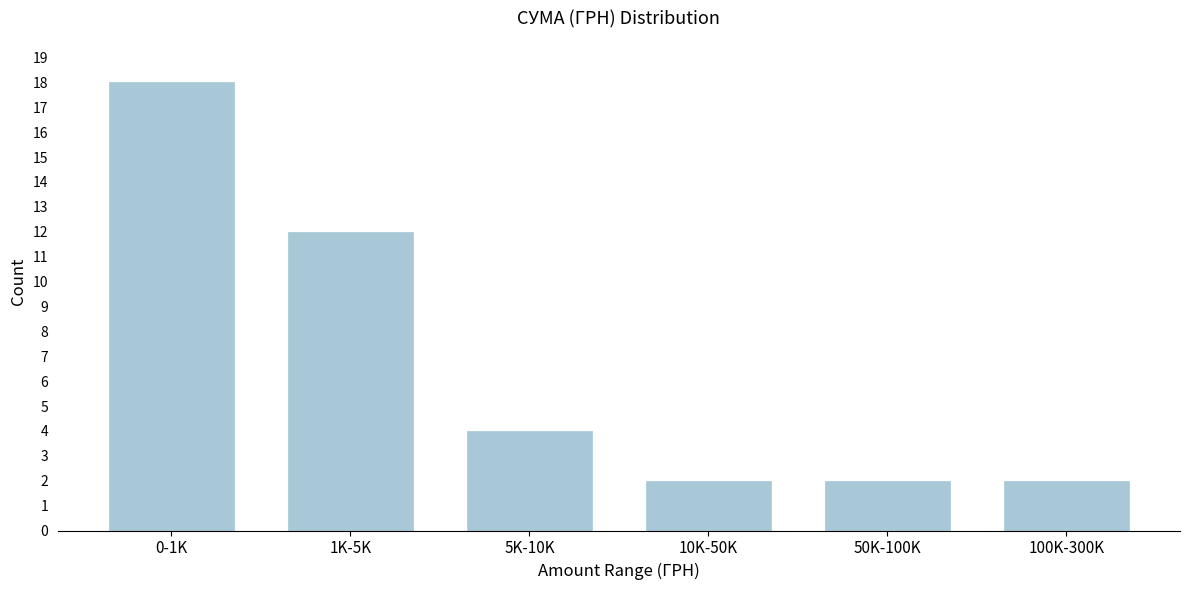

Reading left to right, transcribe all the data shown in this chart.

18	12	4	2	2	2